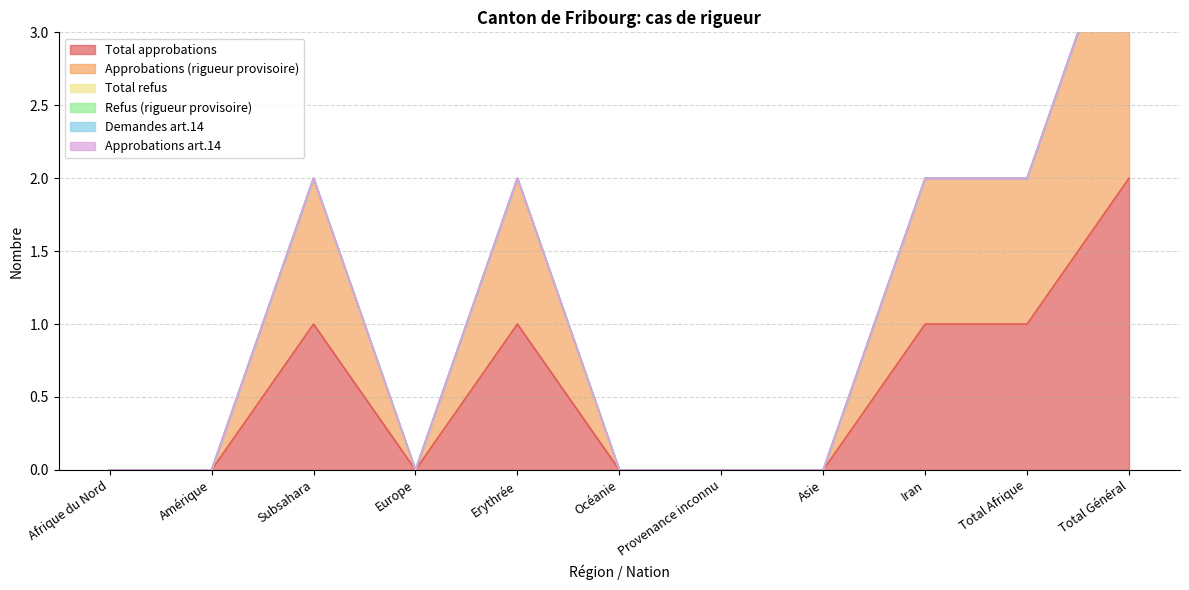

True or false: Total refus and Refus (rigueur provisoire) intersect in this chart.

False